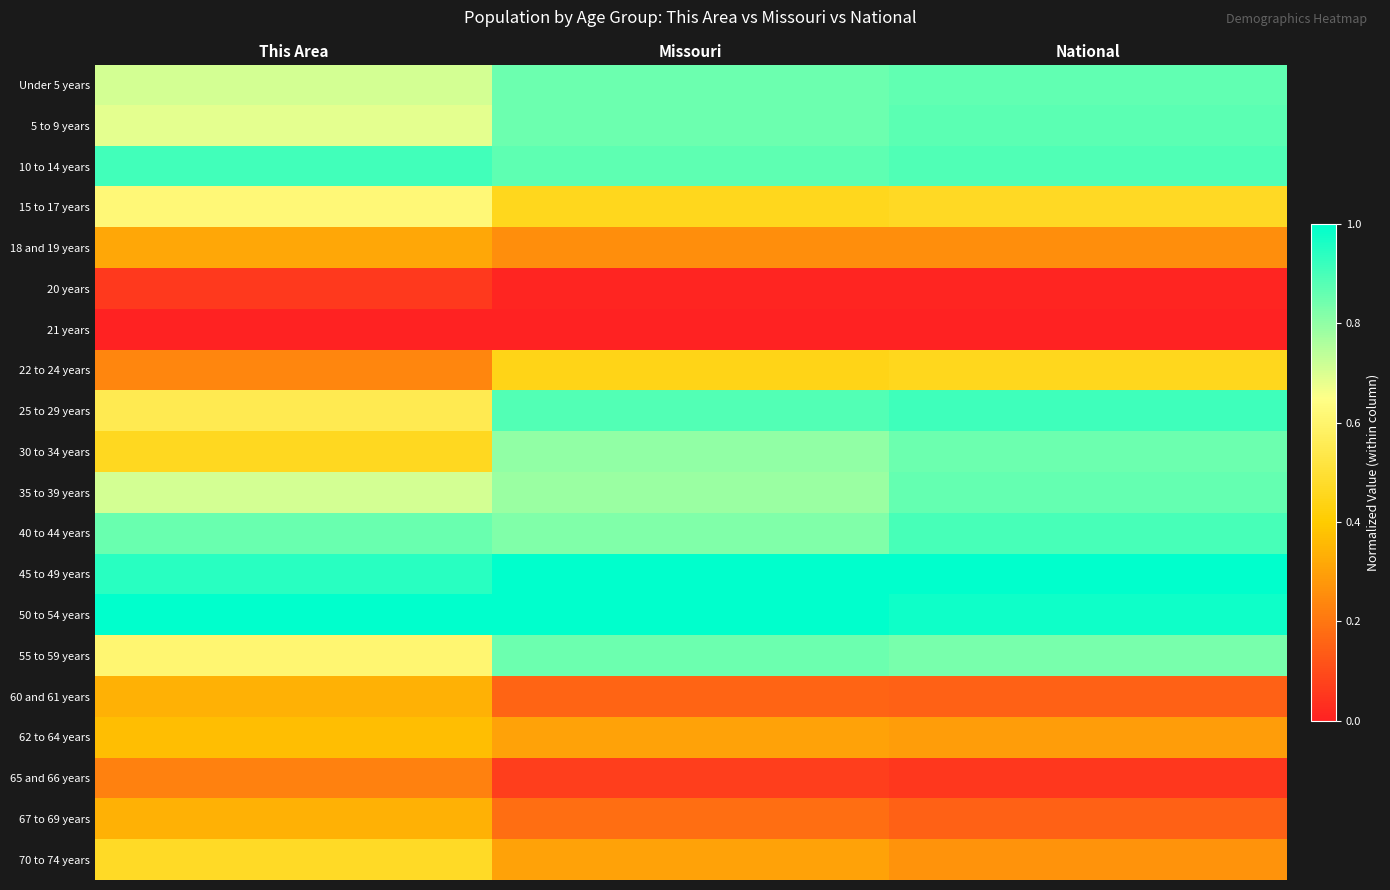

What is the total value across all series at National?

11.1